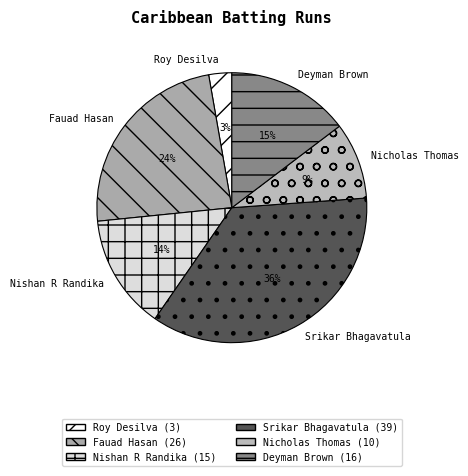

Which slice is the largest?

Srikar Bhagavatula